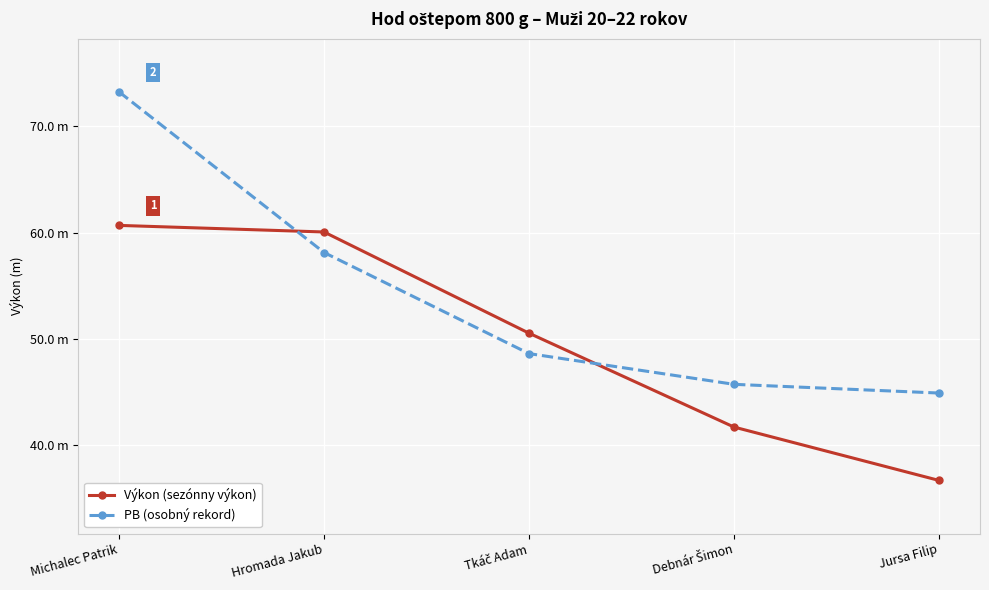

What is the minimum value for Výkon (sezónny výkon)?

36.7